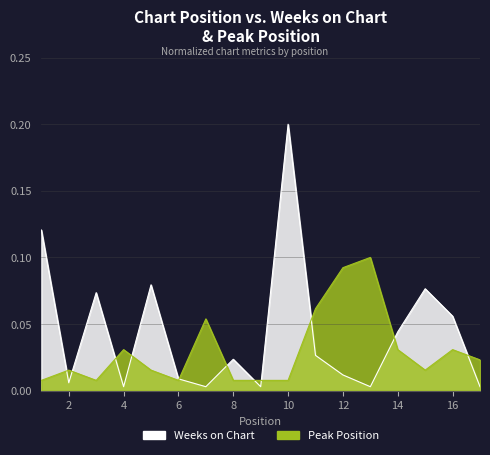

At which label does Peak Position reach its peak?

13